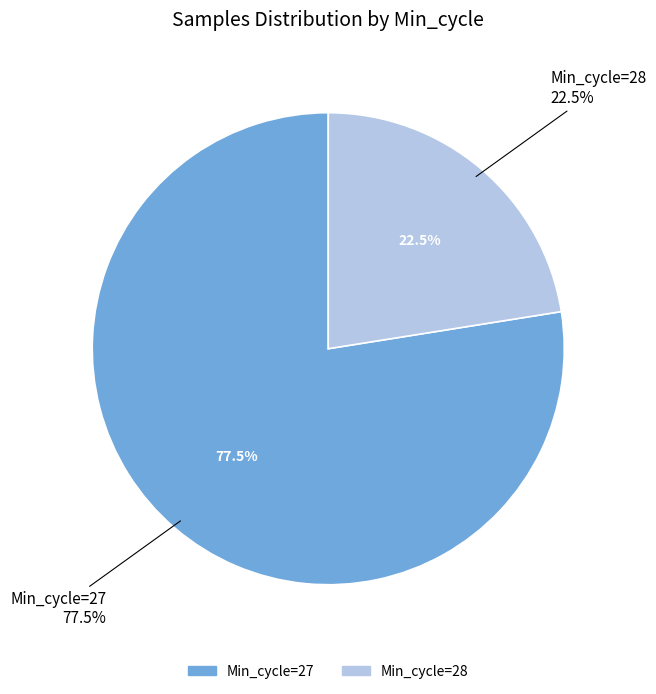

True or false: 28 accounts for 40% of the total.

False